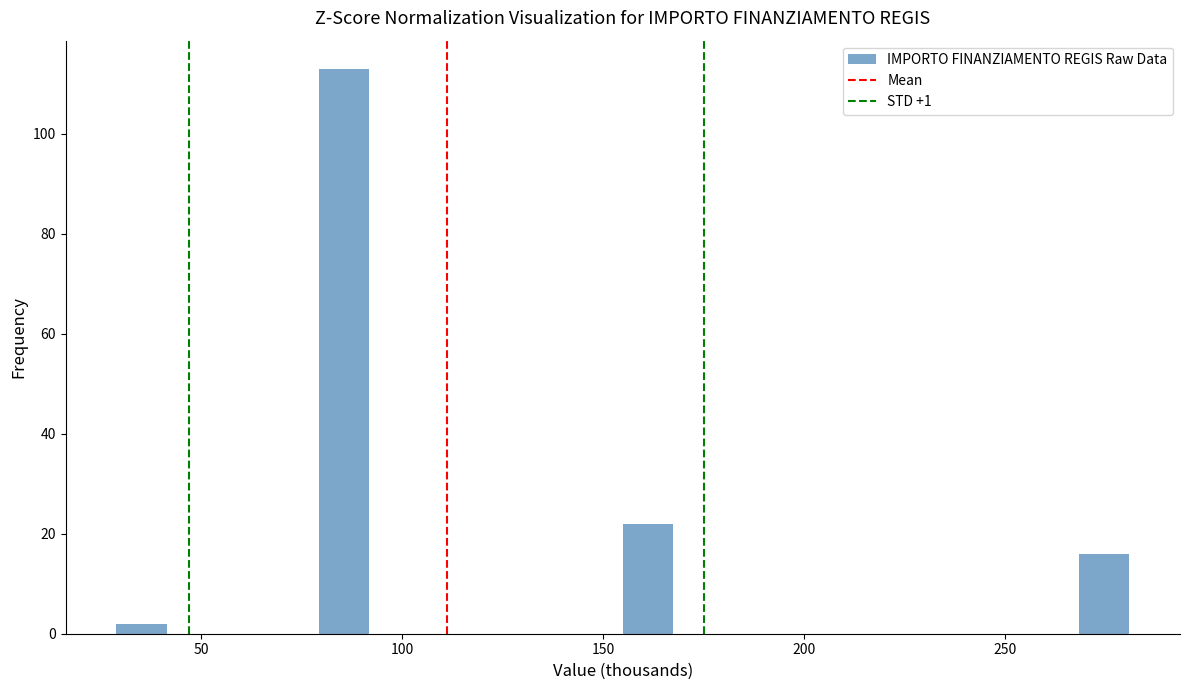

Read against the x-axis, roughly where is the centre of the tallest bar?

85